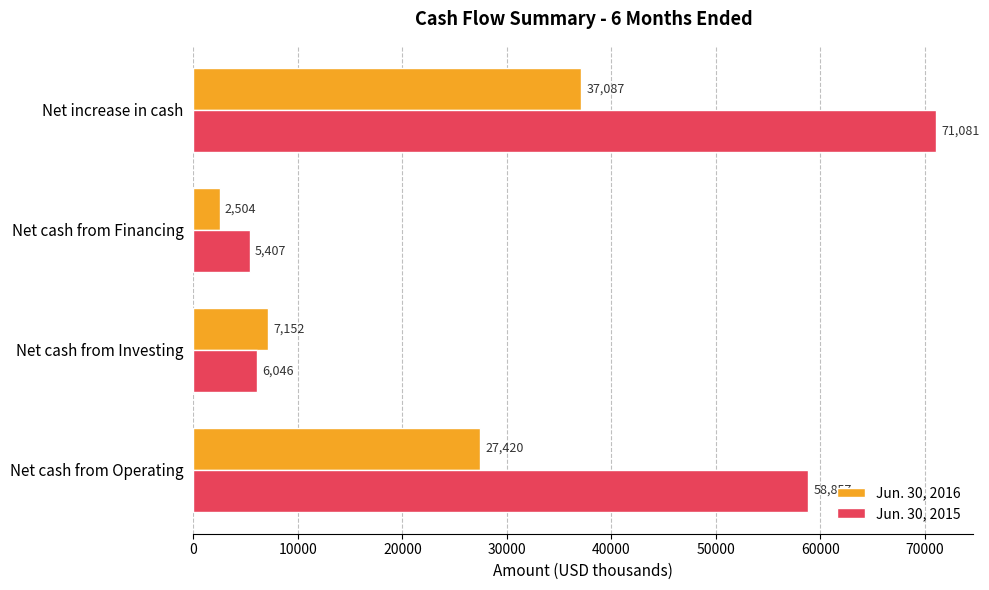

What is the total value across all series at Net cash from Investing?

13198